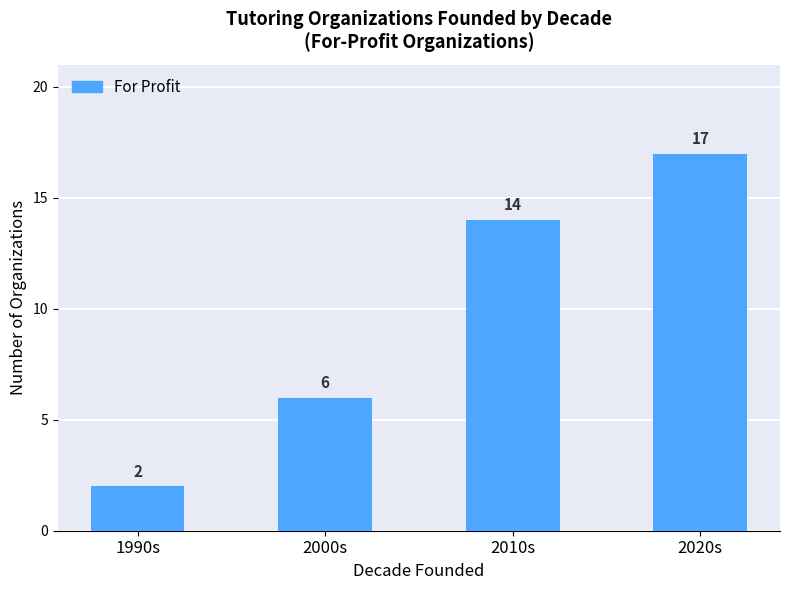

The value at 2020s is 23. True or false?

False